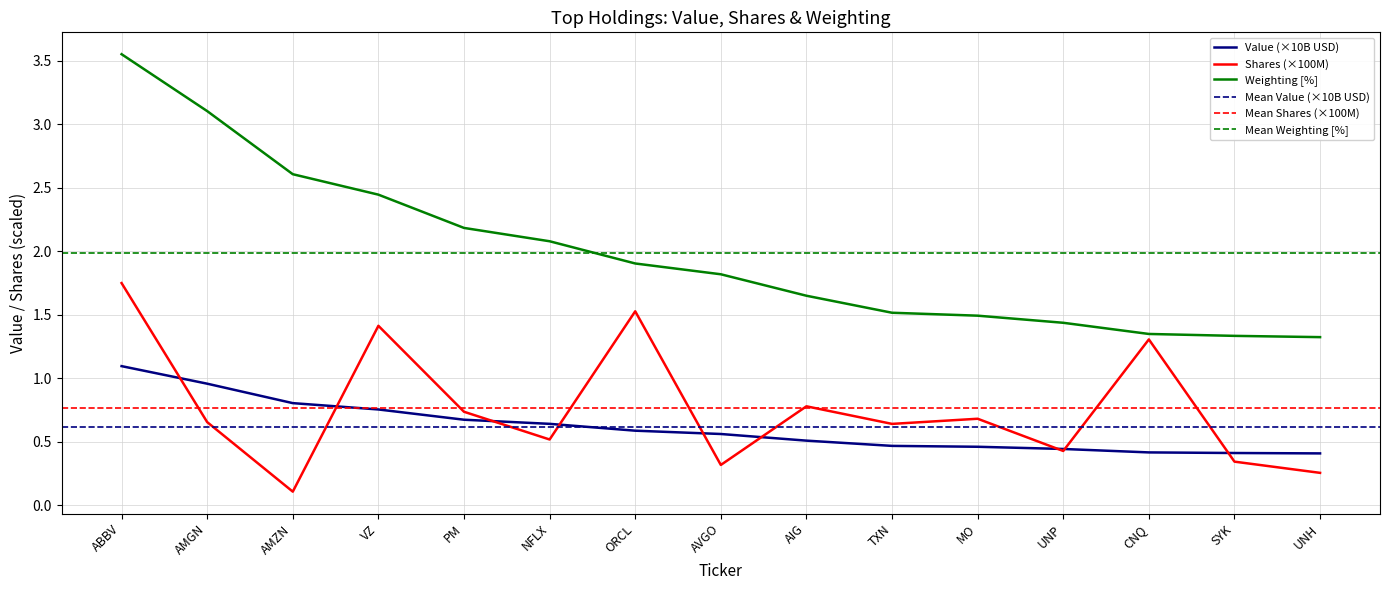

The value of Shares at VZ is 1.4. True or false?

True